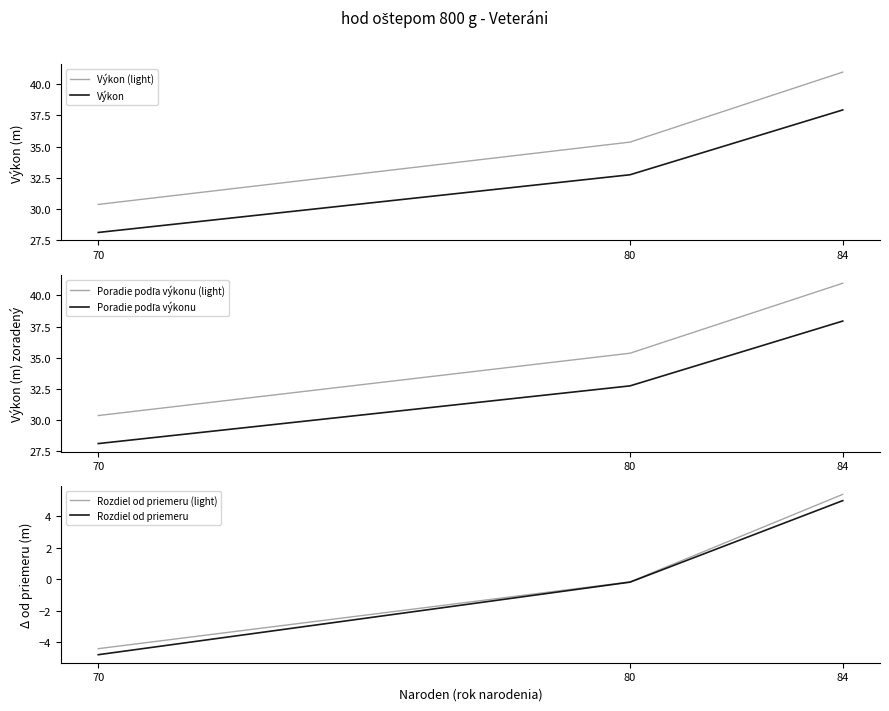

Rank the series by their maximum value, from highest to lowest.

Výkon (light), Poradie podľa výkonu (light), Výkon, Poradie podľa výkonu, Rozdiel od priemeru (light), Rozdiel od priemeru